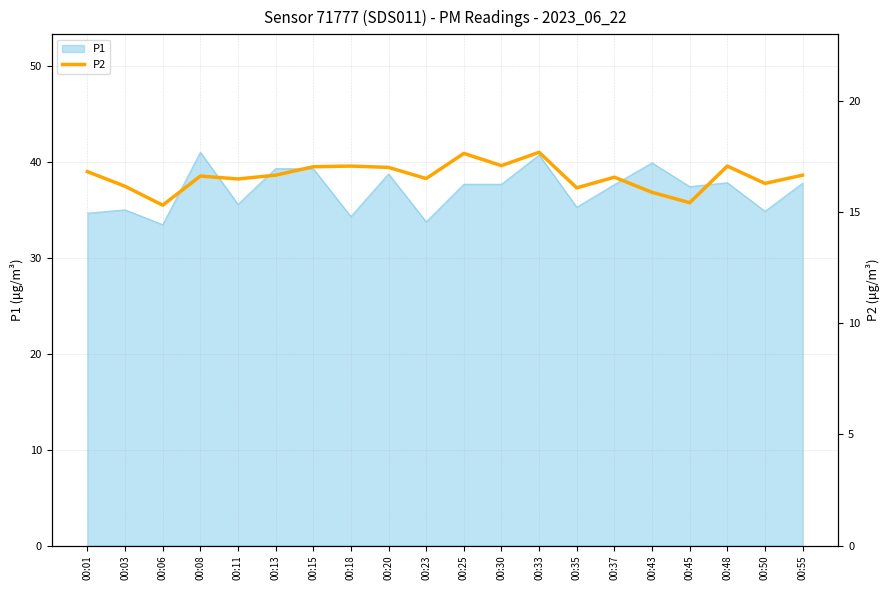

True or false: P1 has a value of 66.6 at 00:13.

False